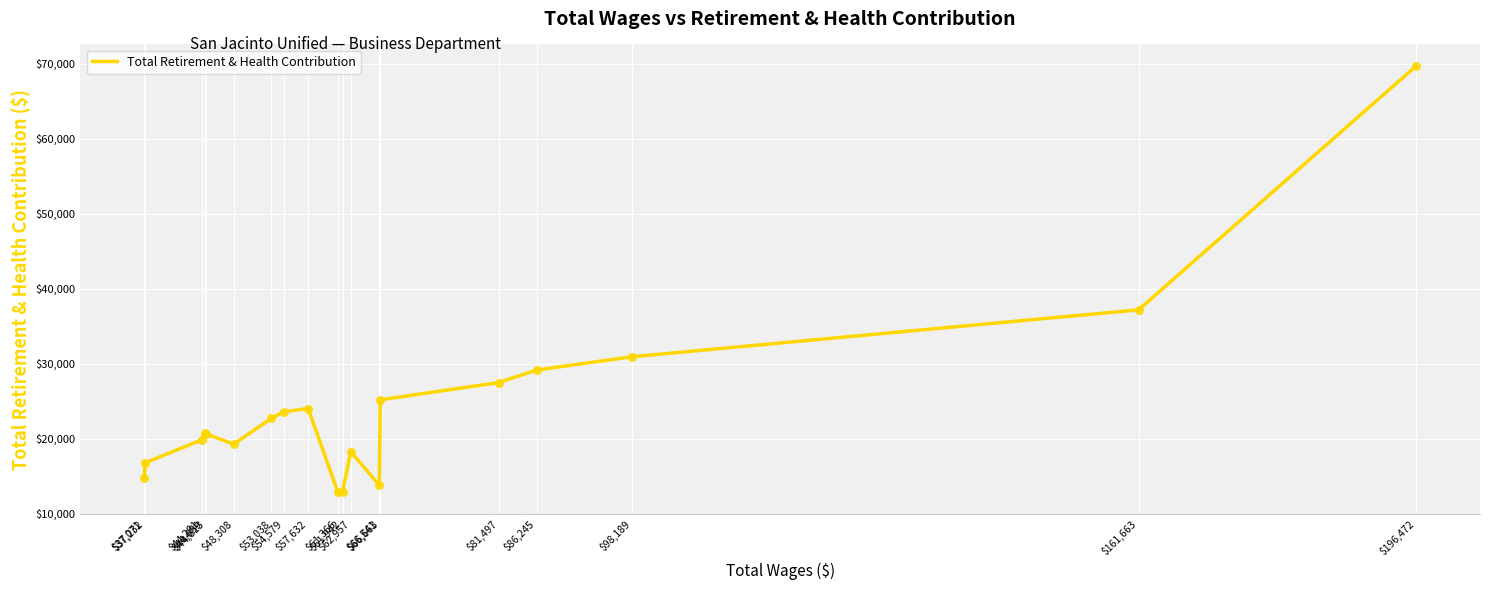

What is the change in value from $57,632 to $66,663?

+1159